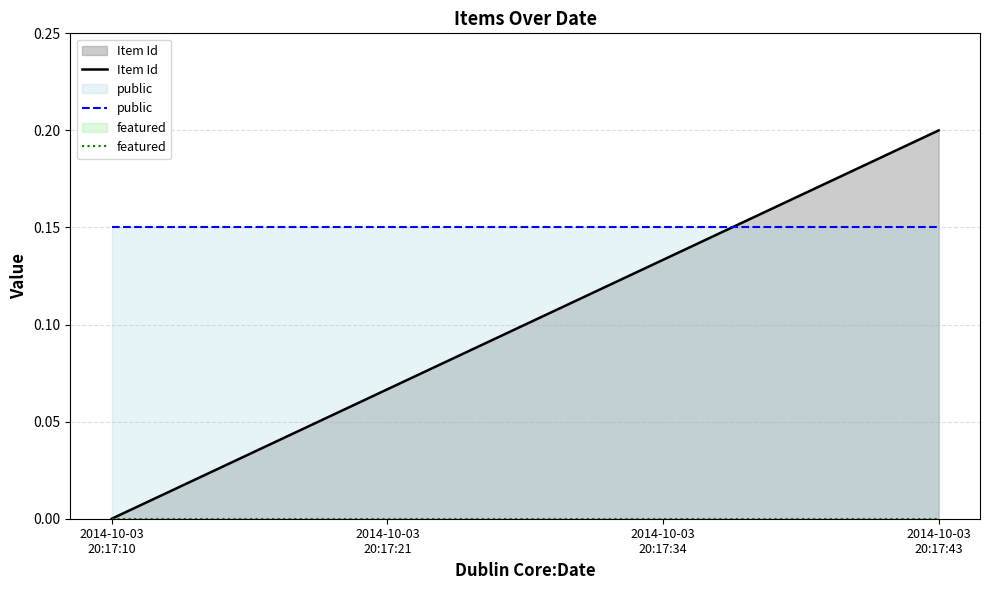

Is it true that Item Id equals 0.1 at 2014-10-03
20:17:10?

False